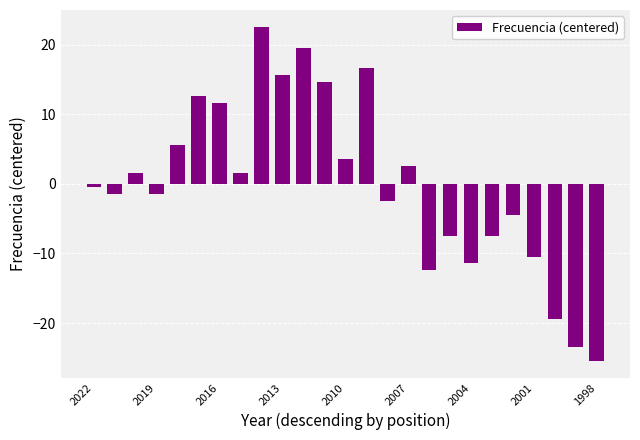

Count the number of values greater than 0.

12